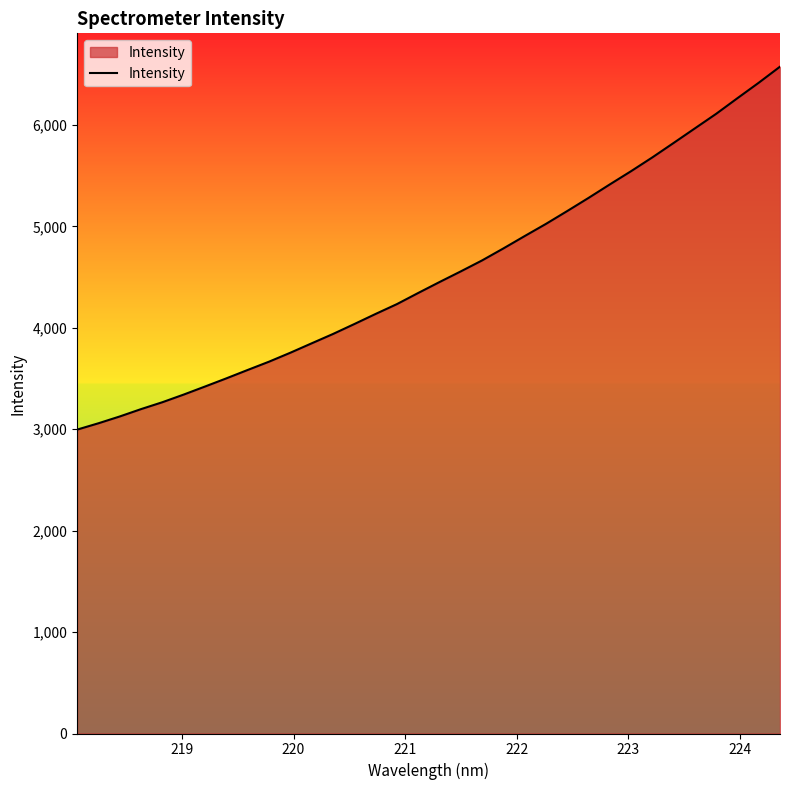

What is the smallest value displayed?

2996.1